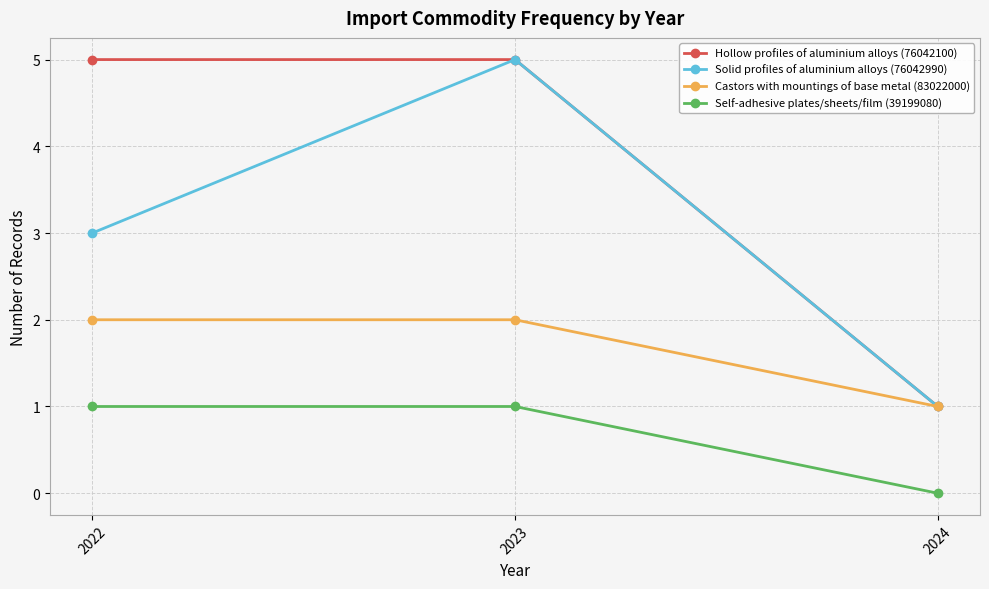

How many values in the Self-adhesive plates/sheets/film (39199080) series are below 1?

1